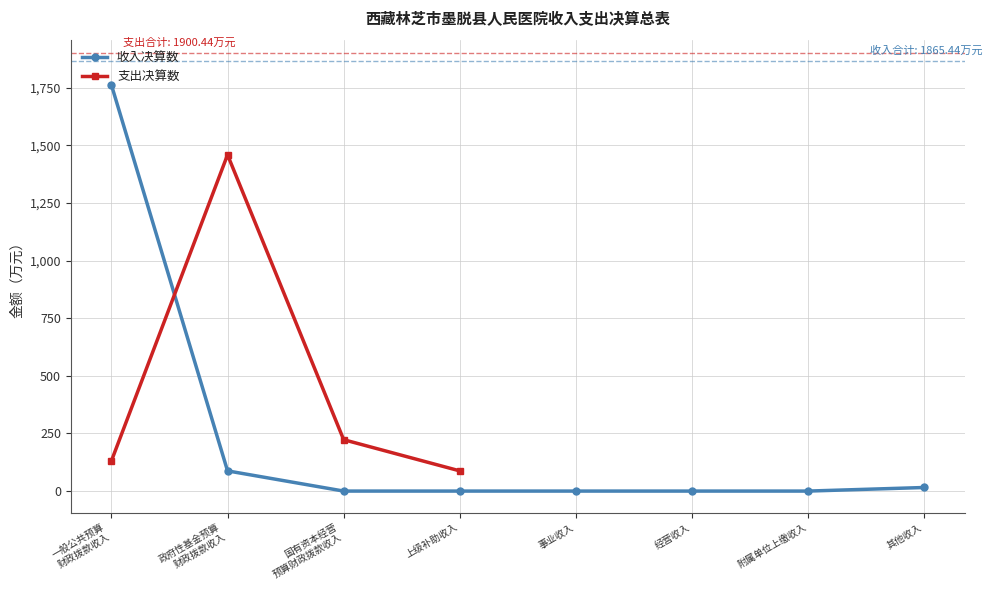

The value at 政府性基金预算
财政拨款收入 is 87.6. True or false?

True